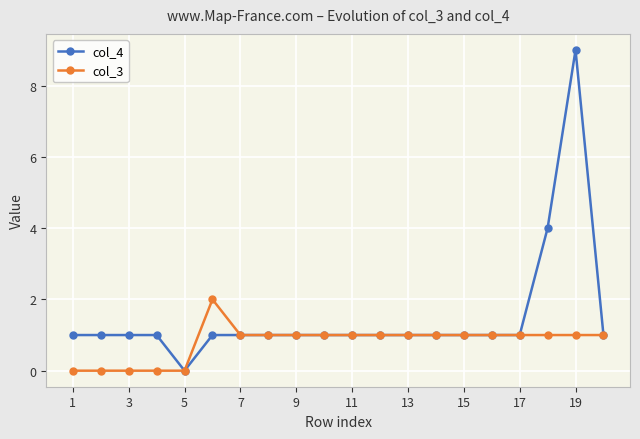

What is the greatest value displayed?

9